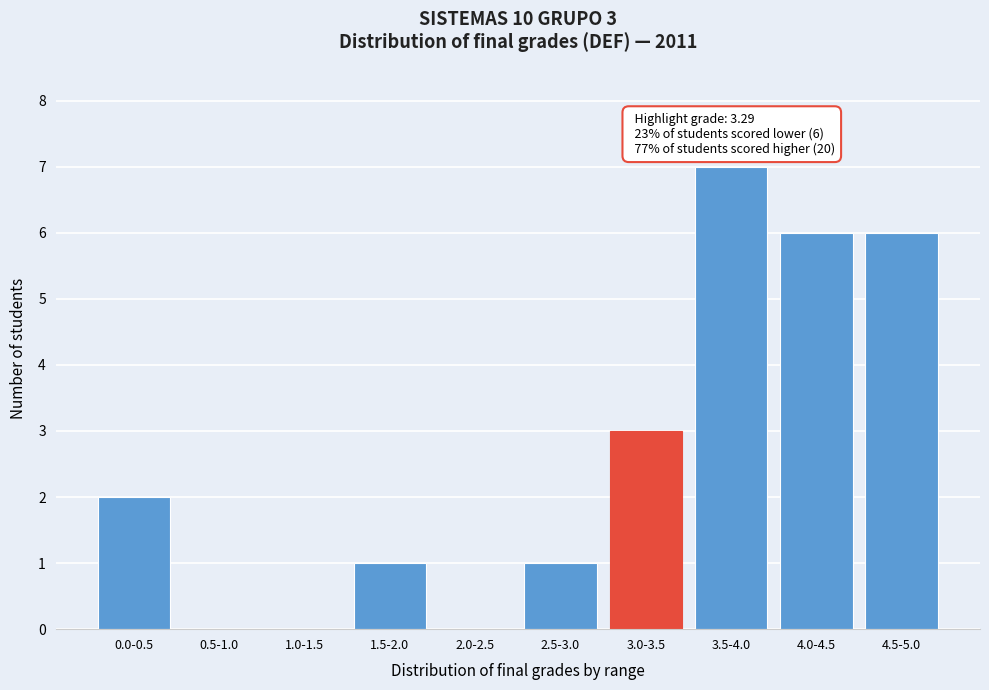

Reading left to right, transcribe all the data shown in this chart.

0.0-0.5=2	0.5-1.0=0	1.0-1.5=0	1.5-2.0=1	2.0-2.5=0	2.5-3.0=1	3.0-3.5=3	3.5-4.0=7	4.0-4.5=6	4.5-5.0=6